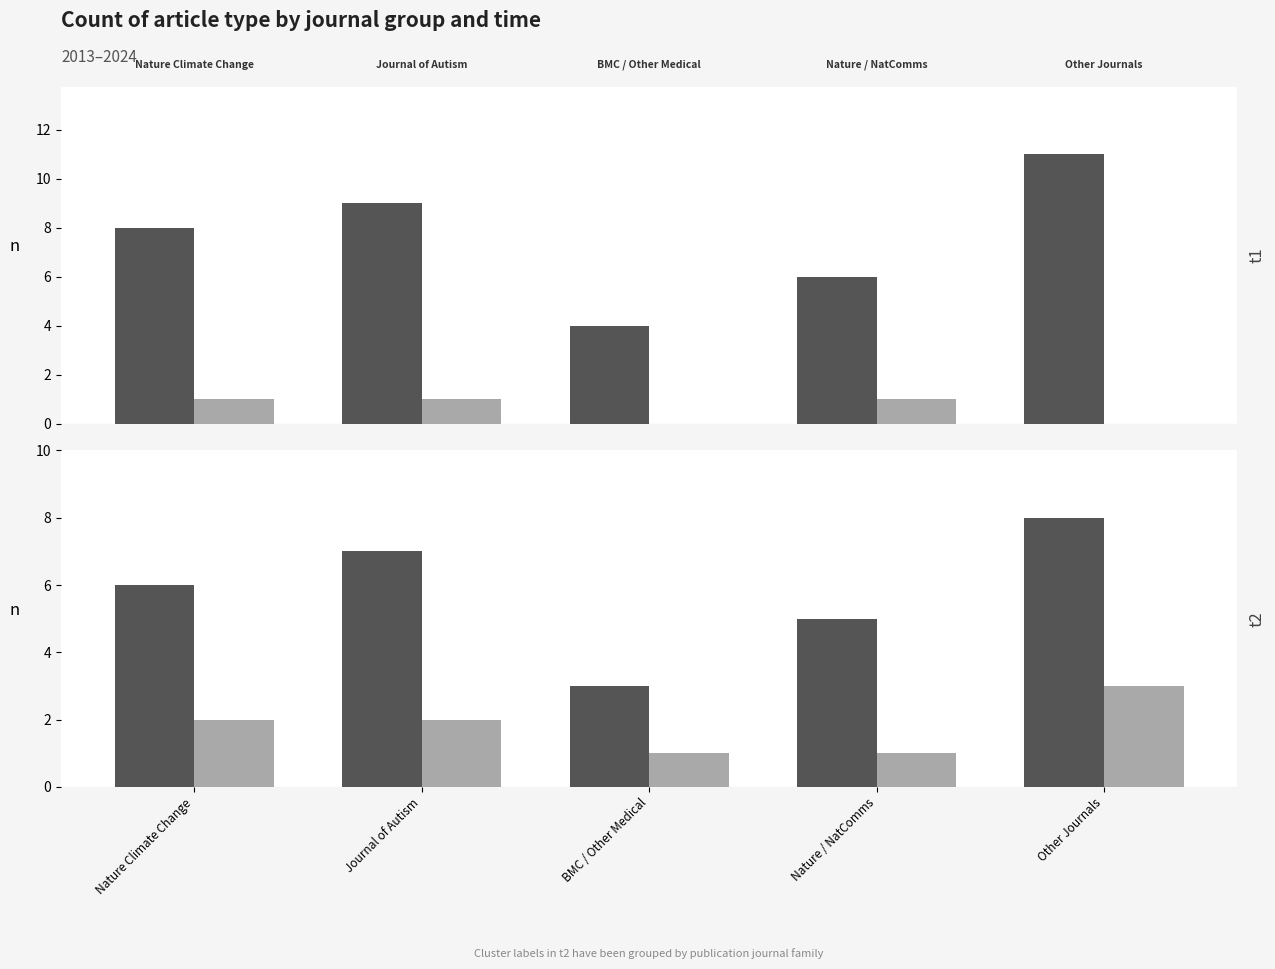

How many bars are there in each group?

2